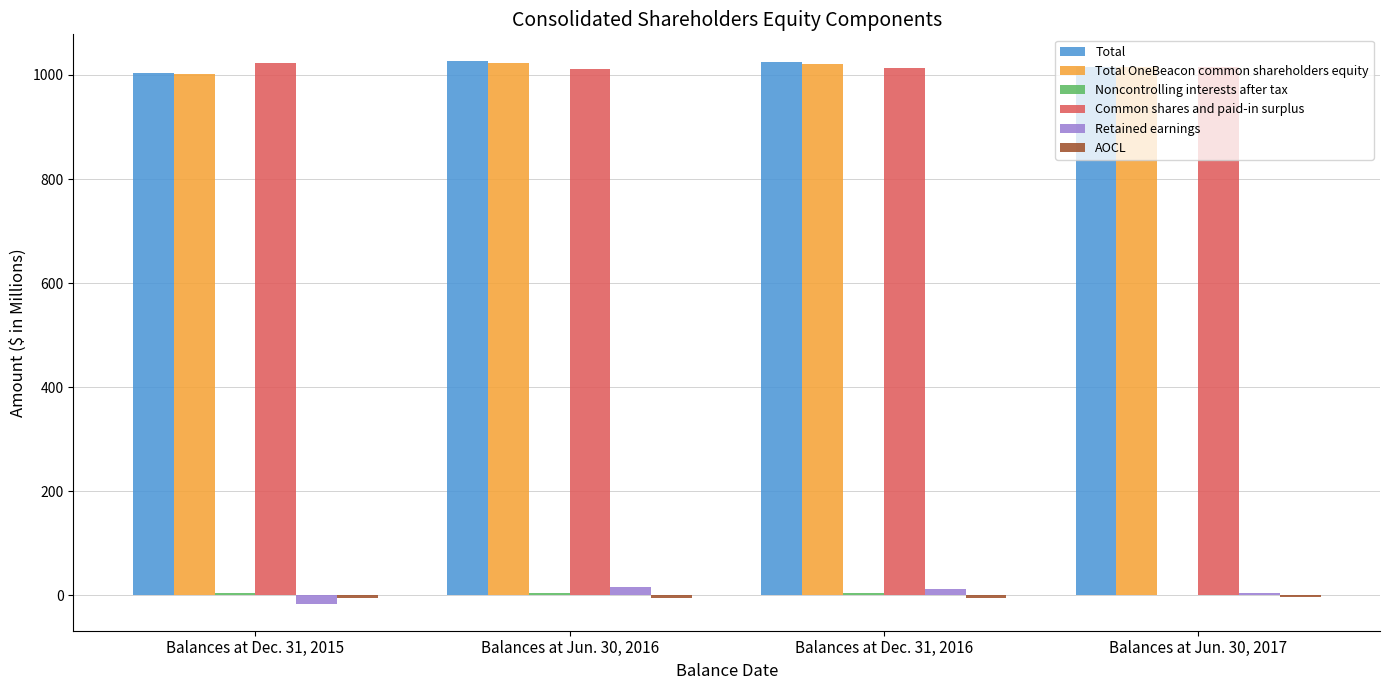

Does the chart contain stacked bars?

No